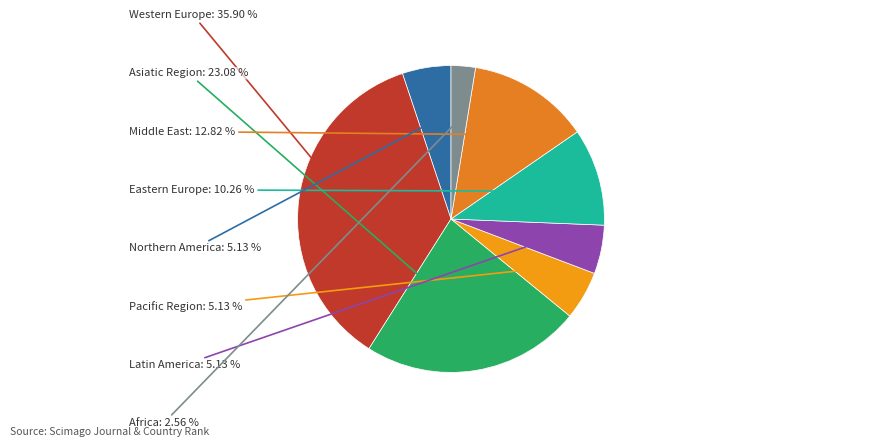

Is there a majority slice in this chart?

No